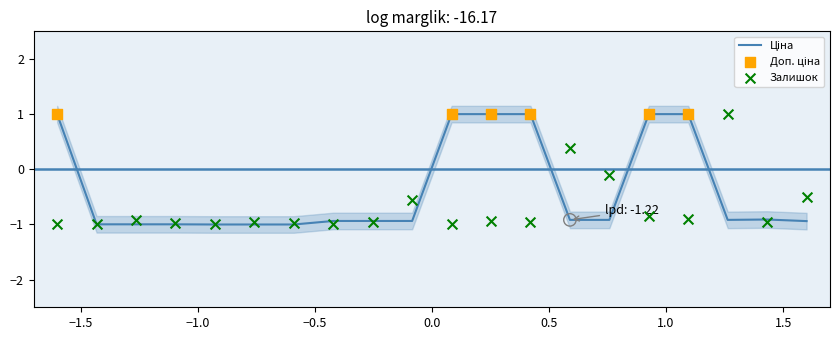

At how many categories does at least one series exceed 0?

8